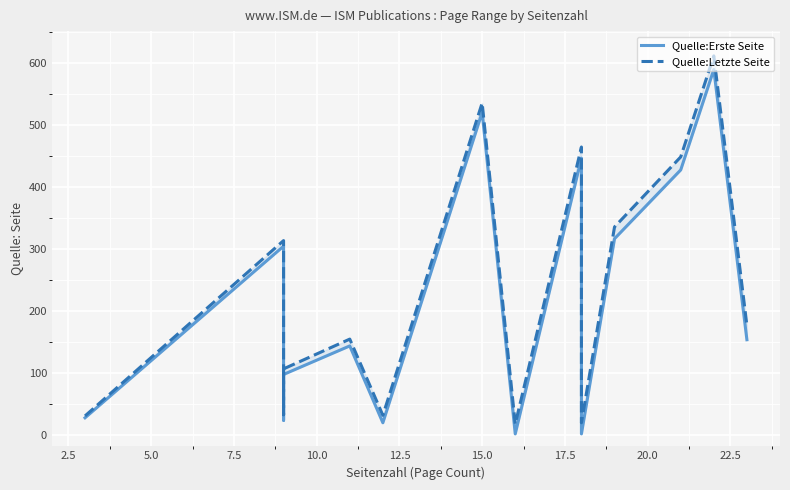

How many distinct data groups are displayed?

2